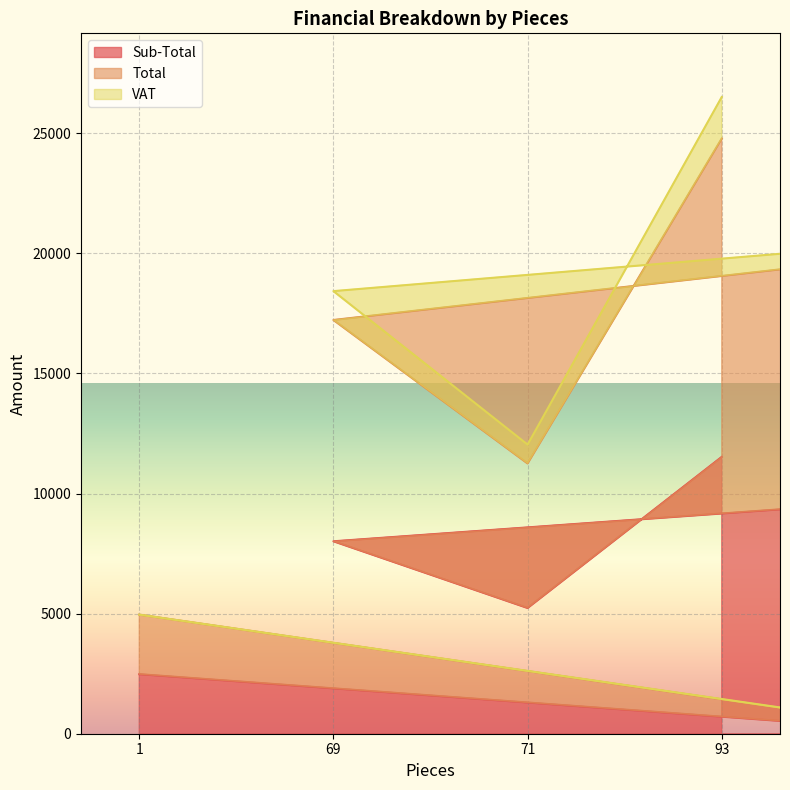

What are all the series names shown in the legend?

Sub-Total, Total, VAT